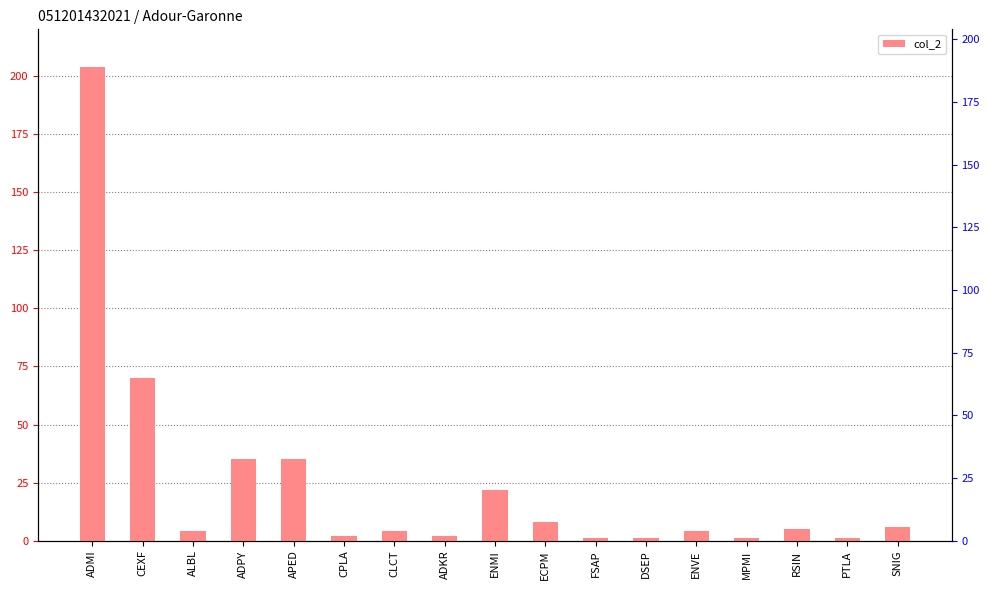

What is the change in value from CLCT to SNIG?

+2